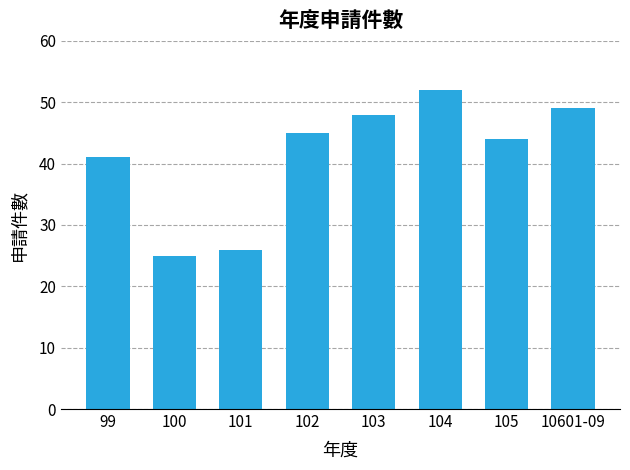

Reading right to left, transcribe all the data shown in this chart.

10601-09=49	105=44	104=52	103=48	102=45	101=26	100=25	99=41